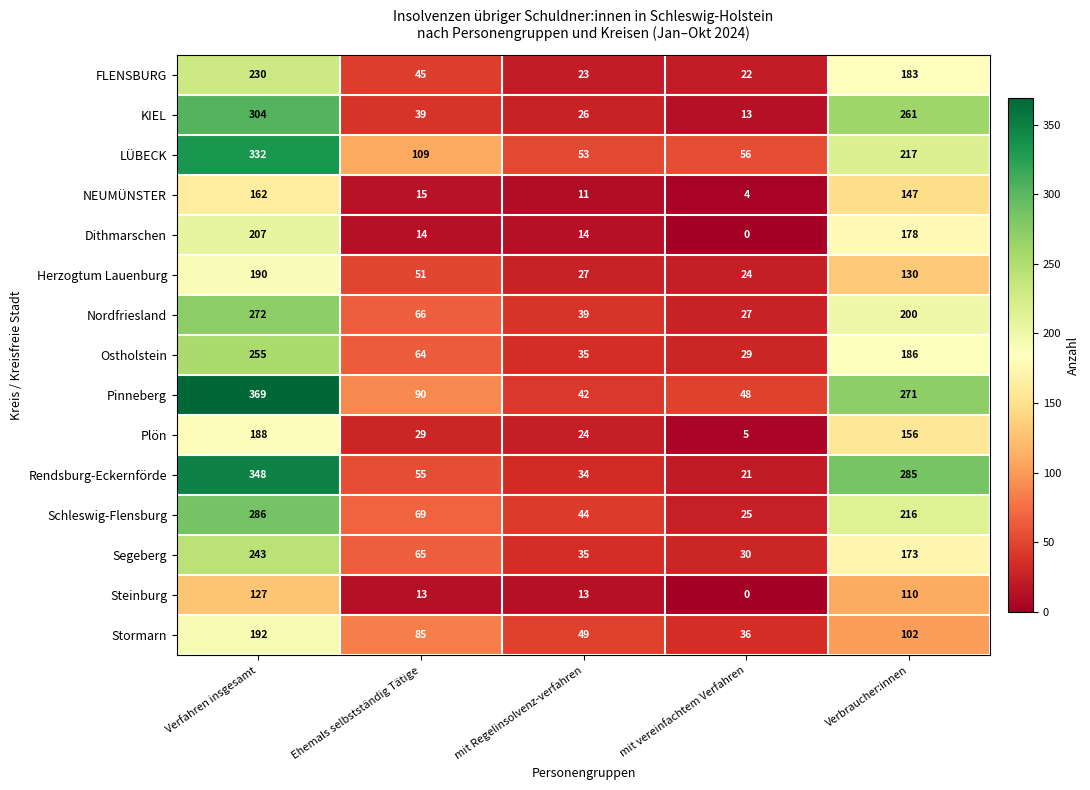

Is it true that Herzogtum Lauenburg equals 27 at mit Regelinsolvenz-verfahren?

True